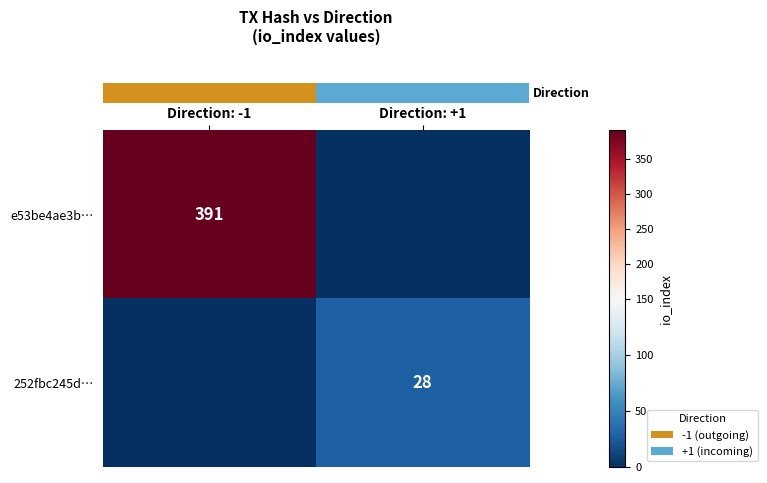

Between Direction: -1 and Direction: +1, which series saw the biggest shift?

row_0